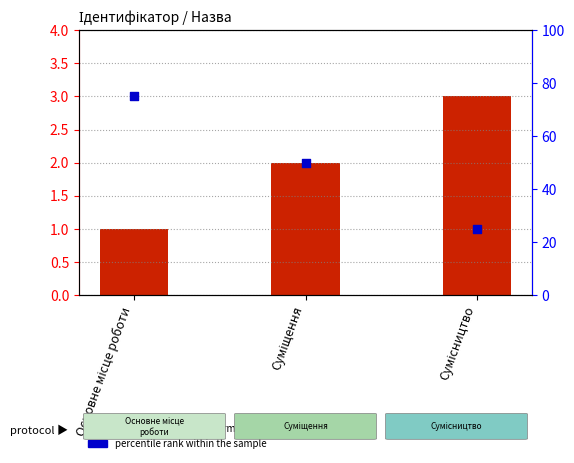

Which series has the largest Y range (max minus min)?

percentile rank within the sample